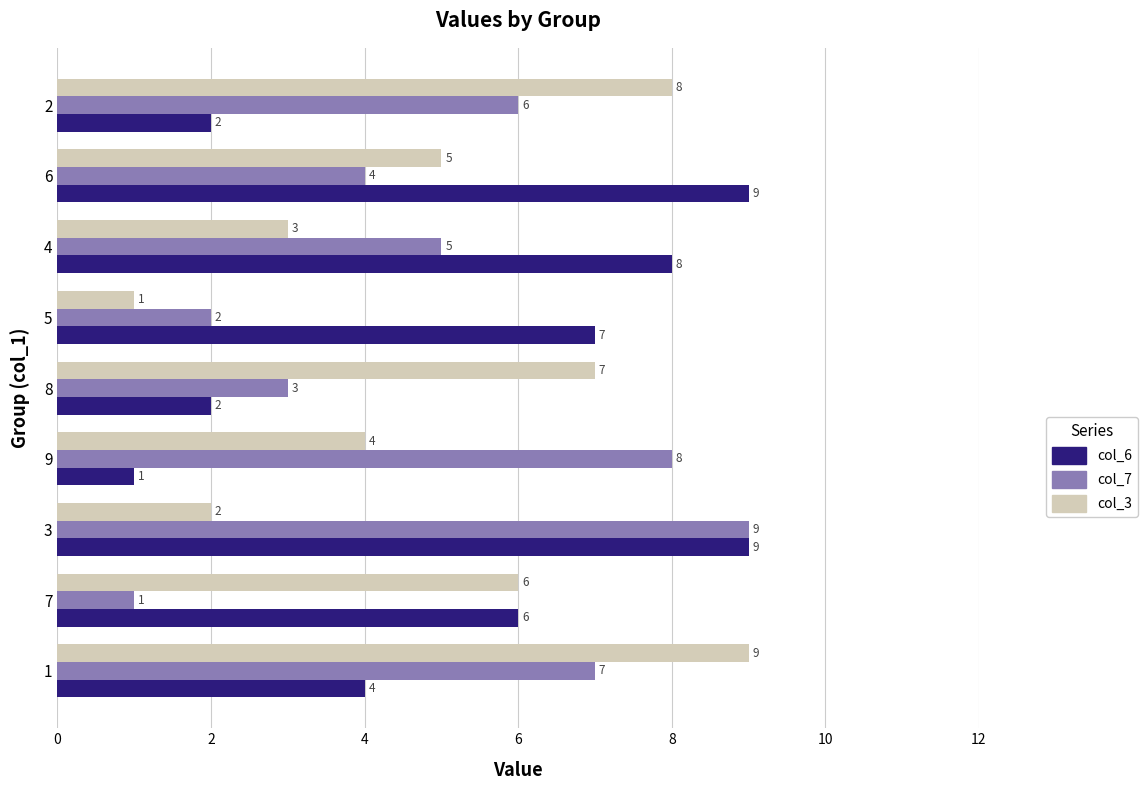

Rank the series at 8 from highest to lowest value.

col_3, col_7, col_6